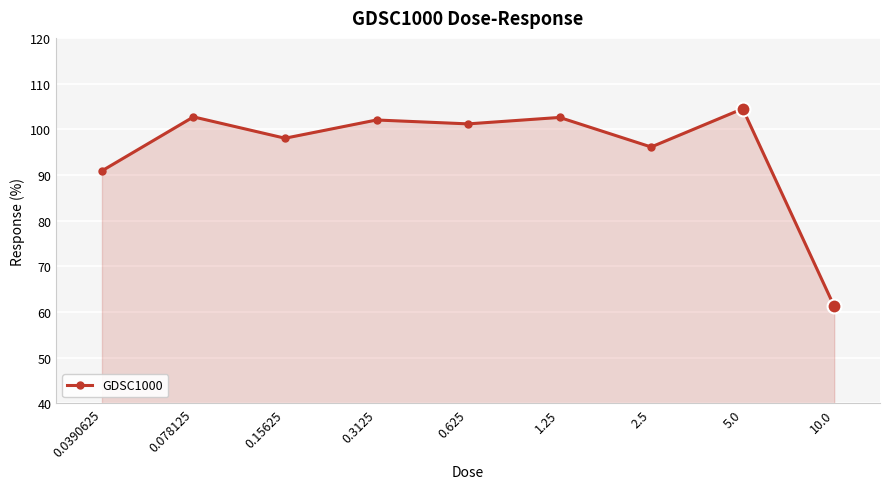

What value does the data have at 0.15625?

98.0